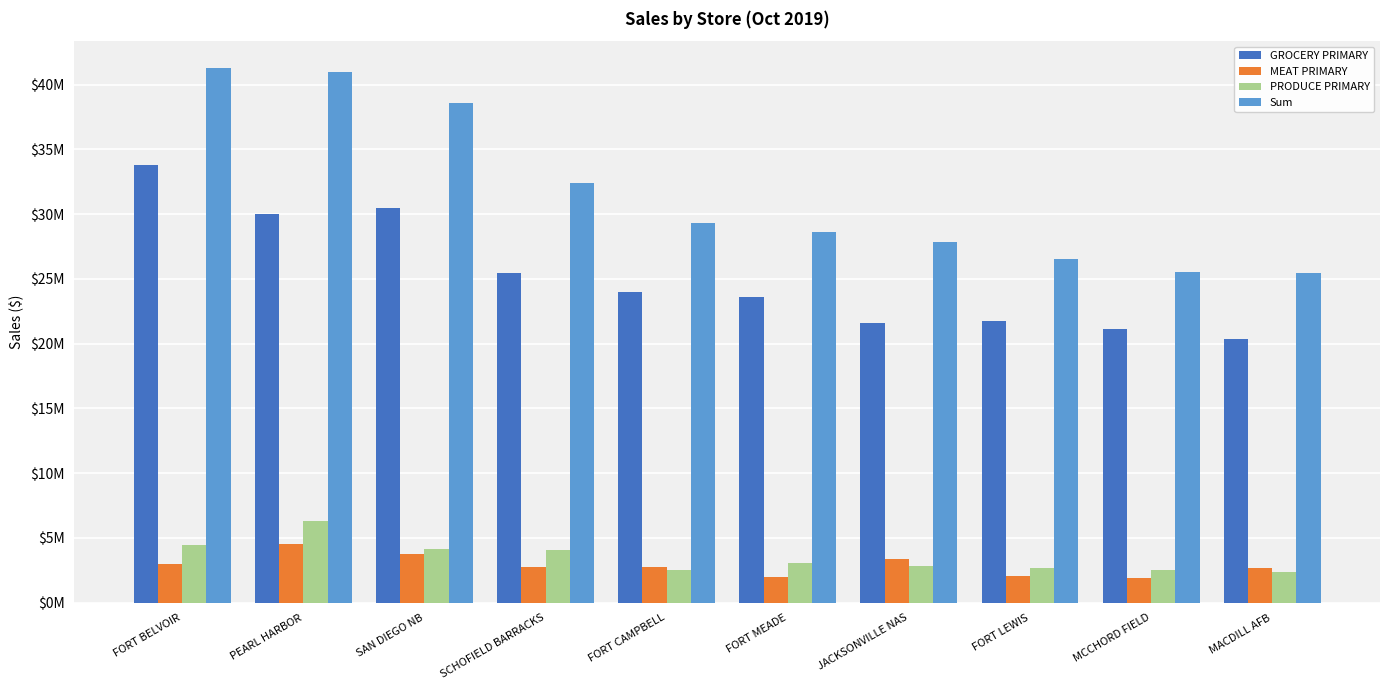

What are all the series names shown in the legend?

GROCERY PRIMARY, MEAT PRIMARY, PRODUCE PRIMARY, Sum